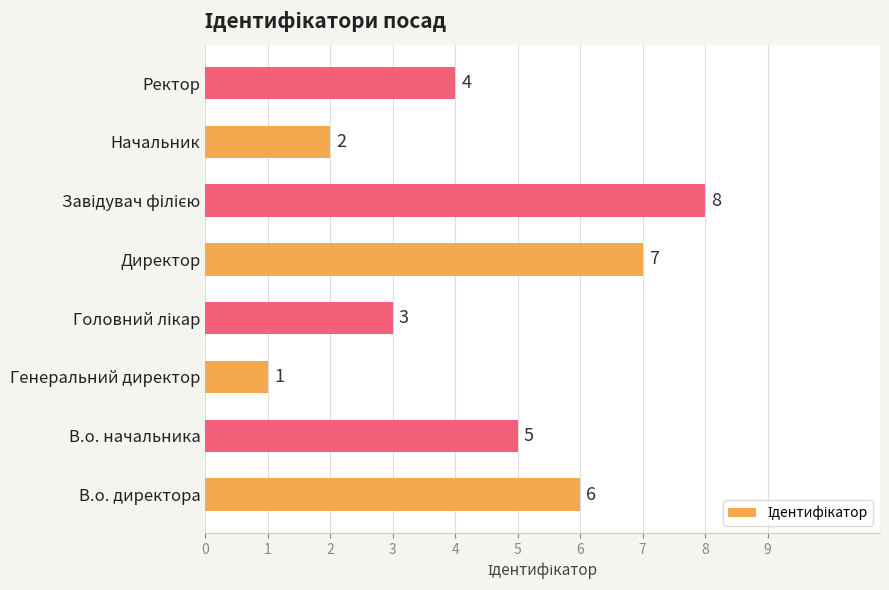

Which category has the lowest value across all series?

Генеральний директор